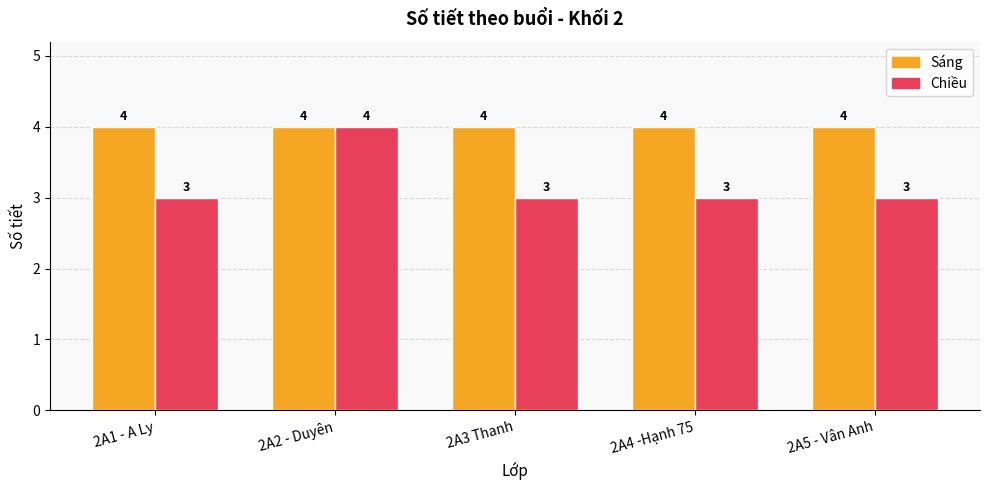

What position from the left is 2A4 -Hạnh 75?

4